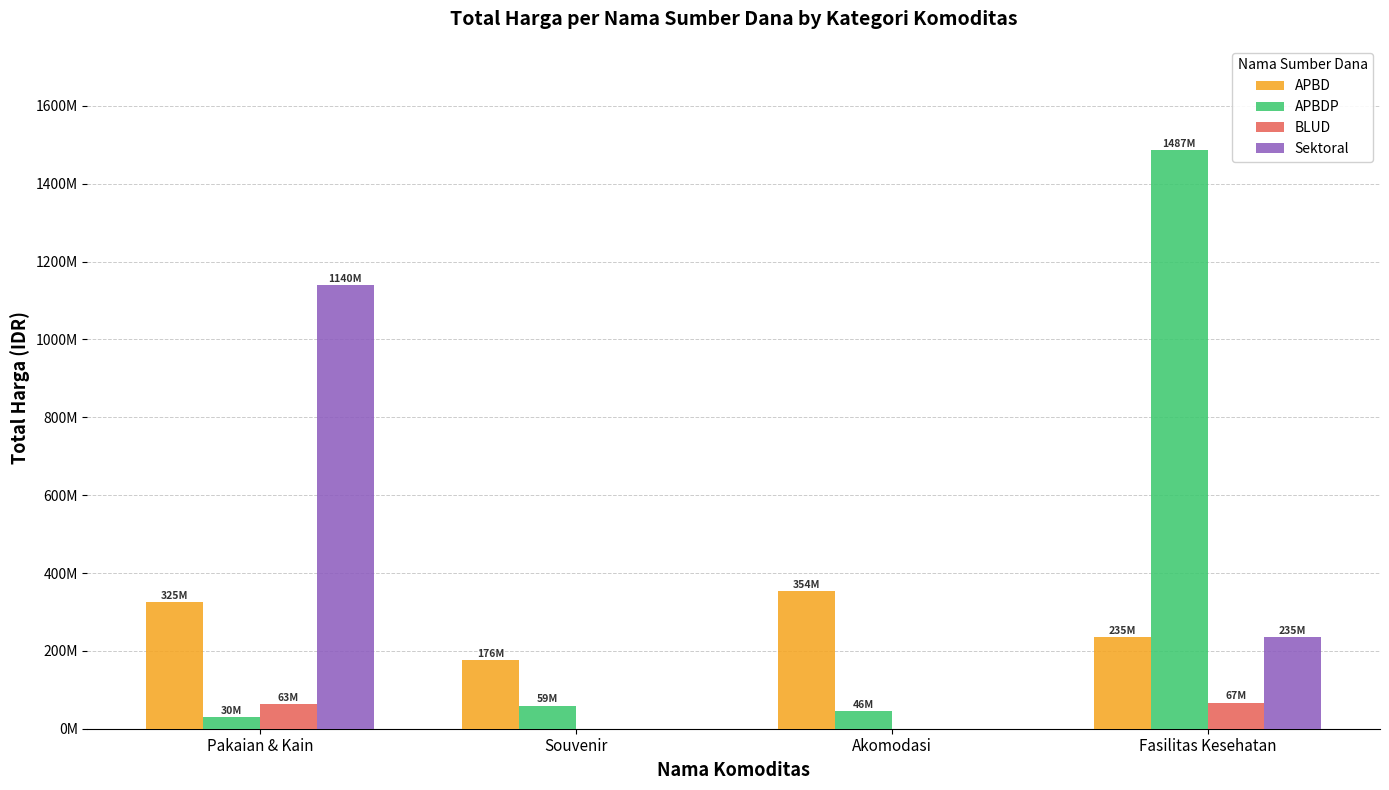

Does the chart contain stacked bars?

No